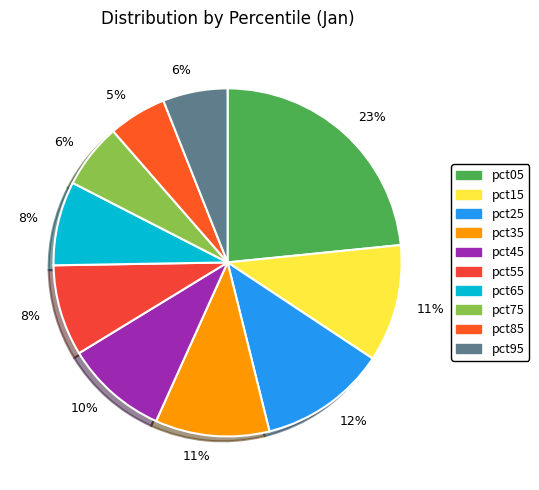

Count the number of slices in the pie.

10